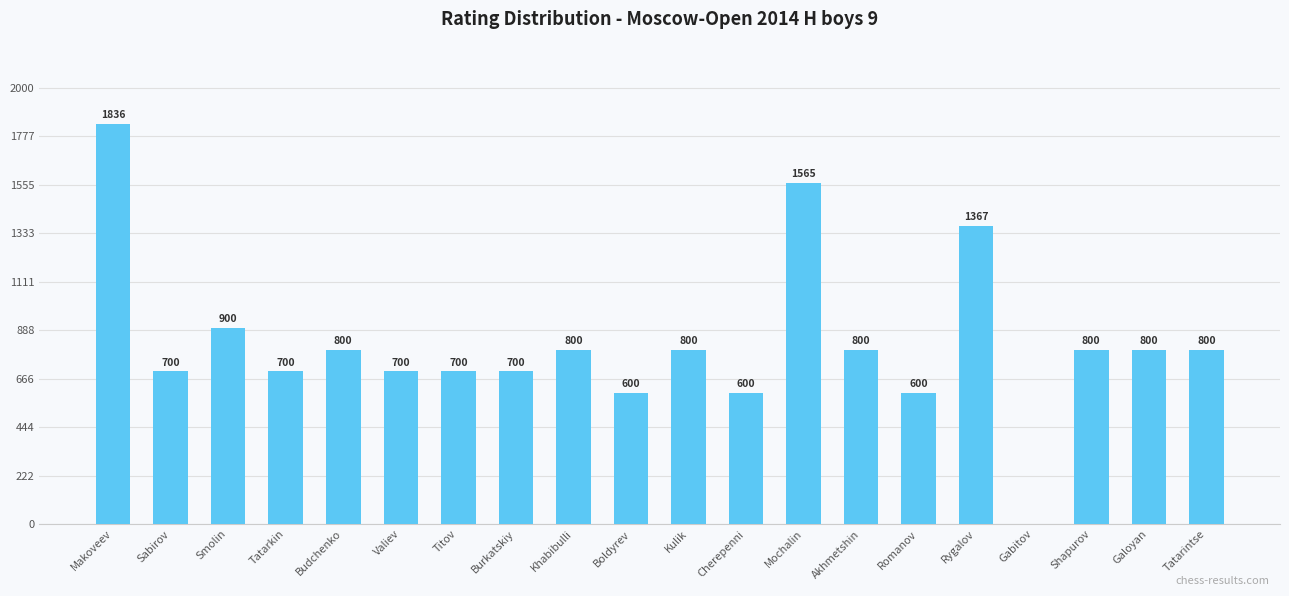

Reading left to right, what are all the values shown in this chart?

Makoveev=1836	Sabirov=700	Smolin=900	Tatarkin=700	Budchenko=800	Valiev=700	Titov=700	Burkatskiy=700	Khabibulli=800	Boldyrev=600	Kulik=800	Cherepenni=600	Mochalin=1565	Akhmetshin=800	Romanov=600	Rygalov=1367	Gabitov=0	Shapurov=800	Galoyan=800	Tatarintse=800